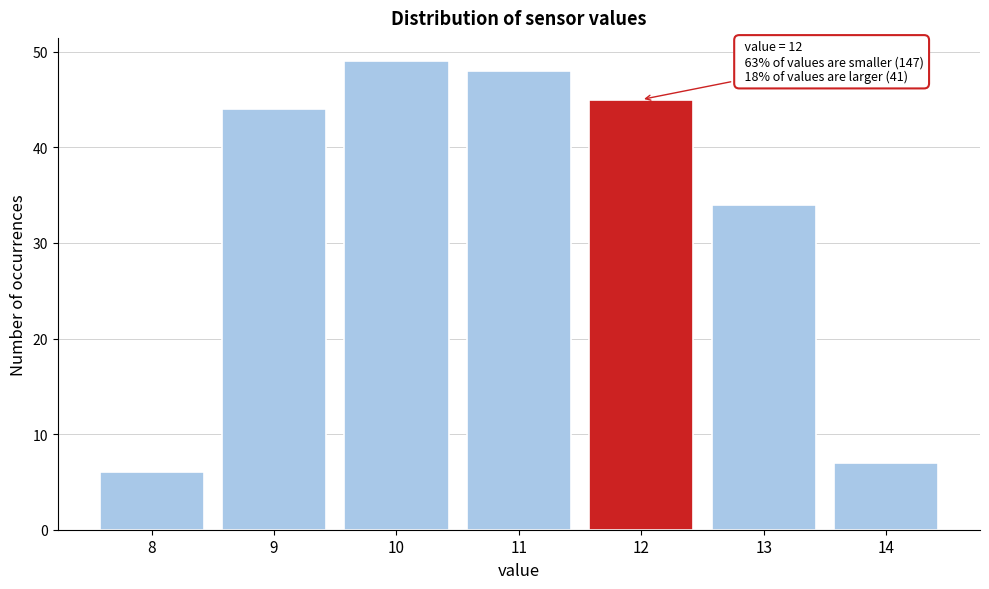

Over which range of the x-axis is the bar tallest?

9.5 to 10.5